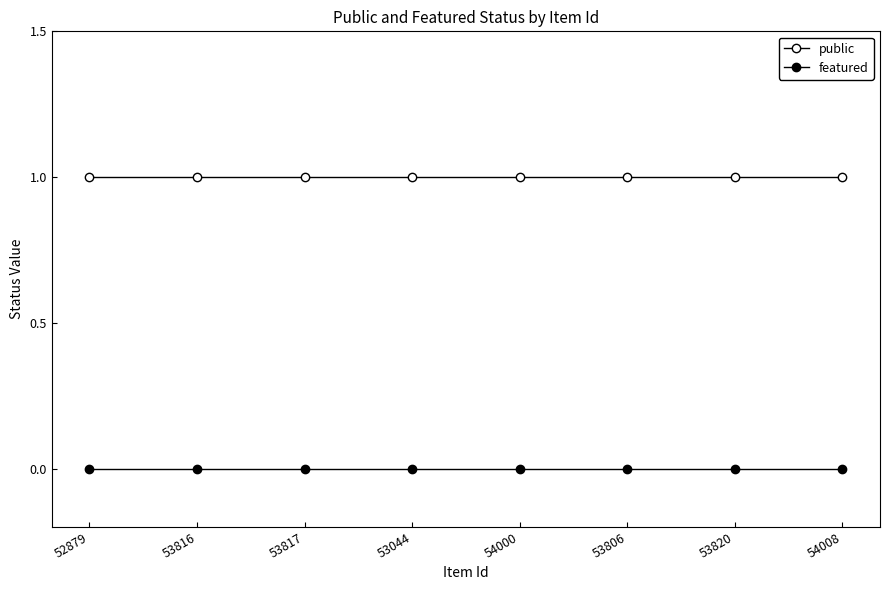

At which category is the sum across all series the highest?

52879